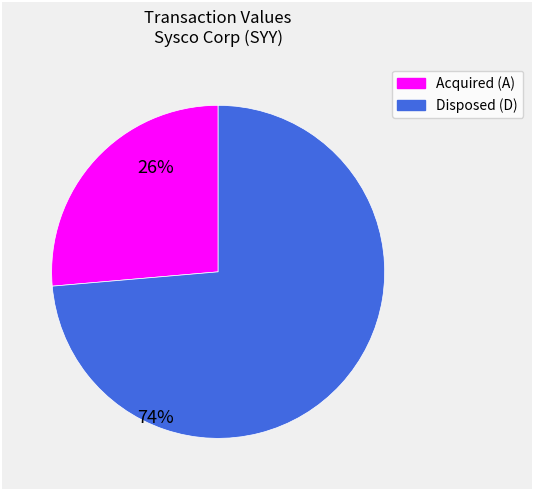

Is there any slice that represents more than half of the pie?

Yes